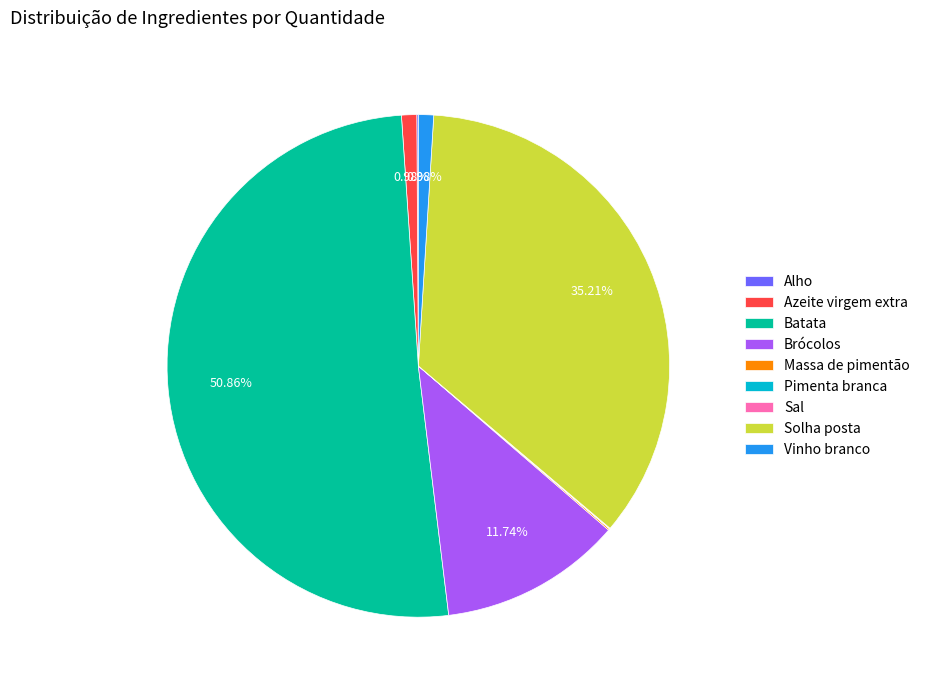

Which category has the biggest portion of the pie?

Batata